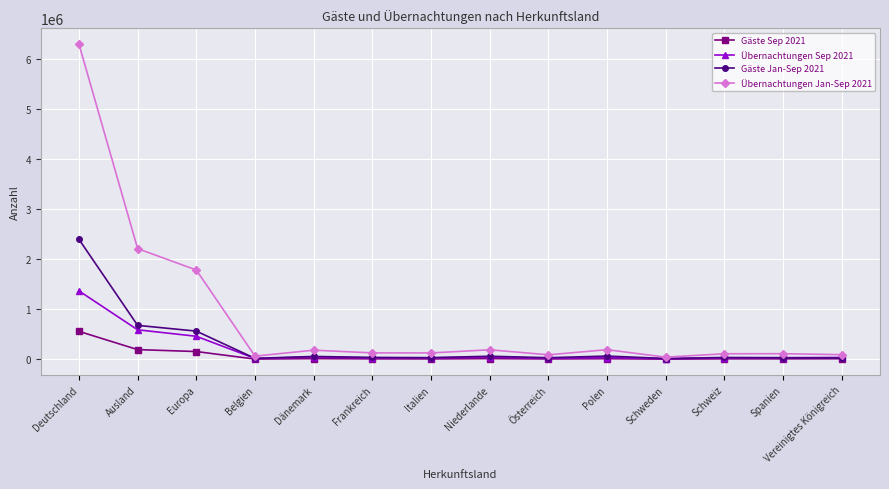

Which series has the largest range (max minus min)?

Übernachtungen Jan-Sep 2021